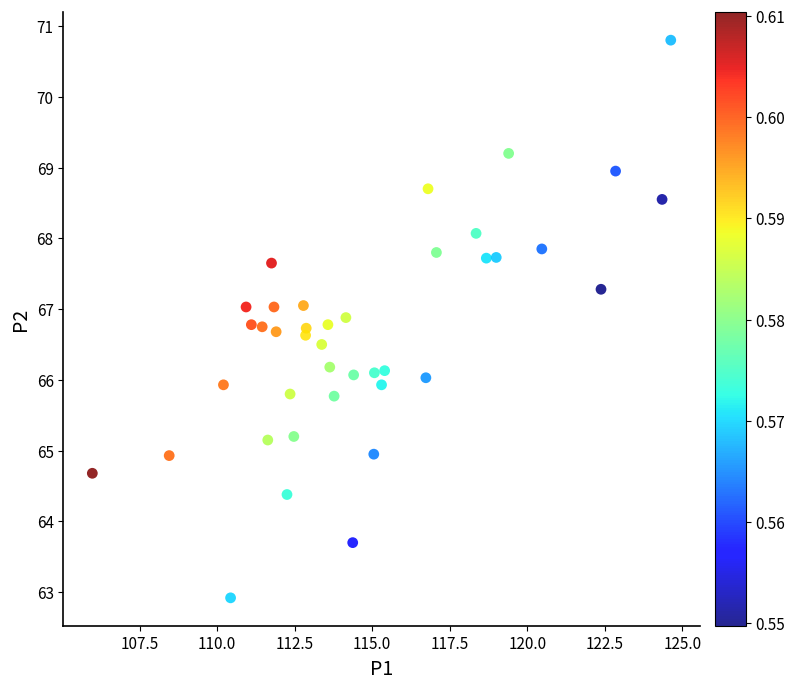

What is the range of X values (max minus min)?

18.7